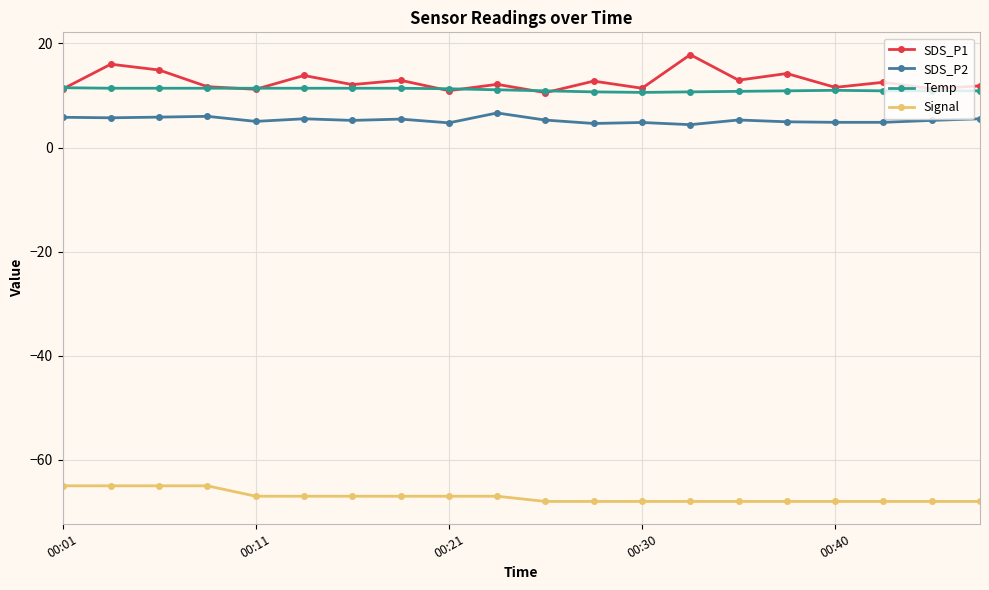

What is the greatest value displayed?

17.9